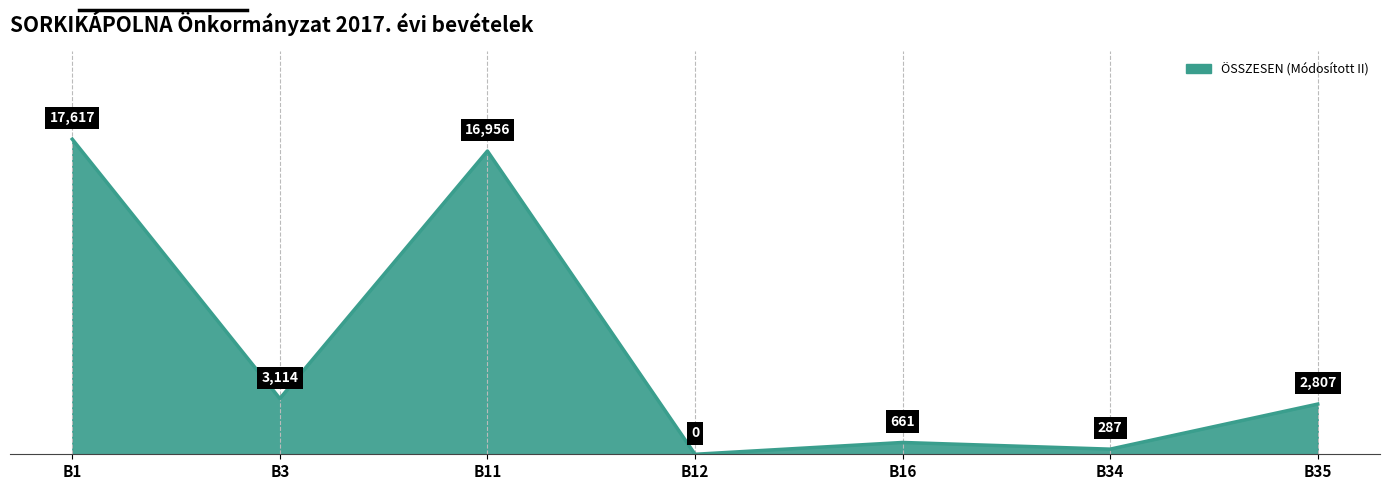

What is the greatest value displayed?

17617